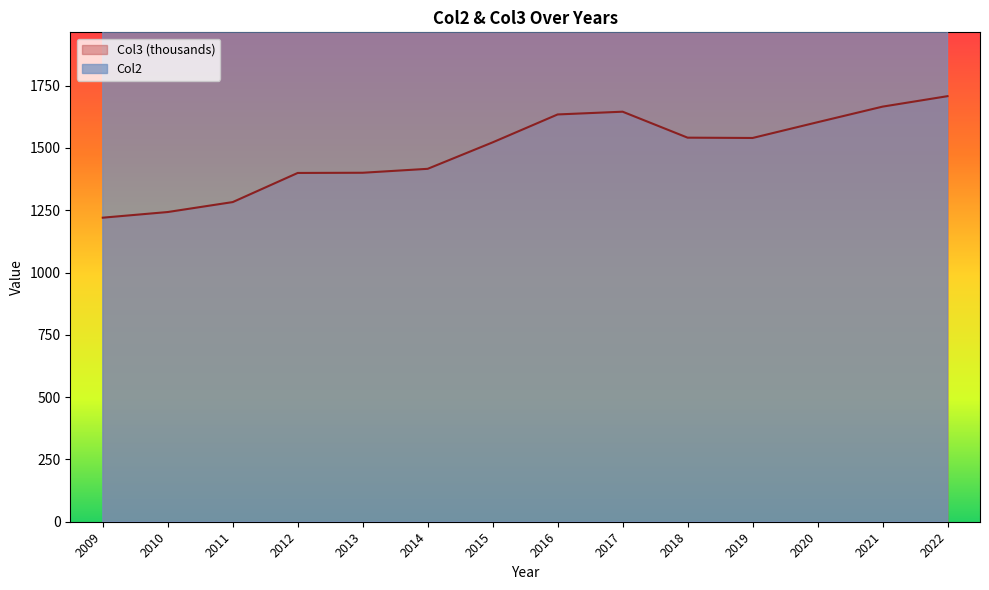

At how many categories does at least one series exceed 7305?

14